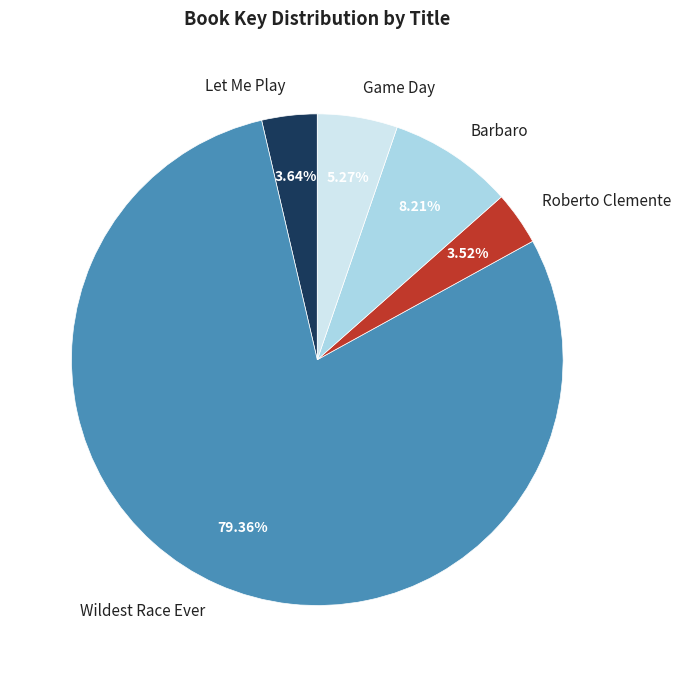

Count the number of slices in the pie.

5